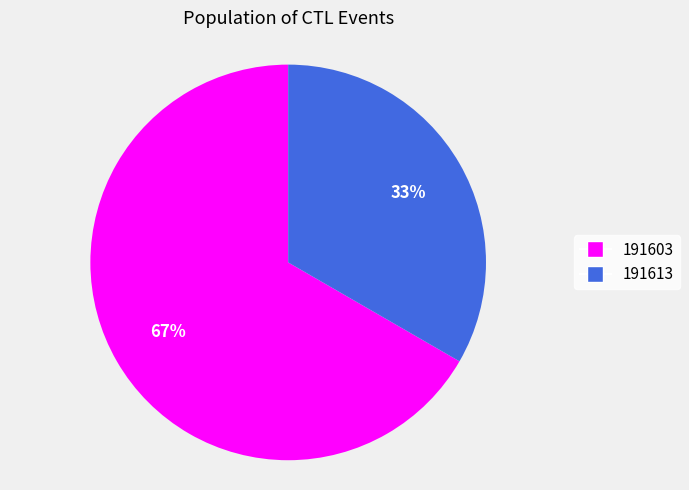

What is the largest slice in the pie chart?

191603